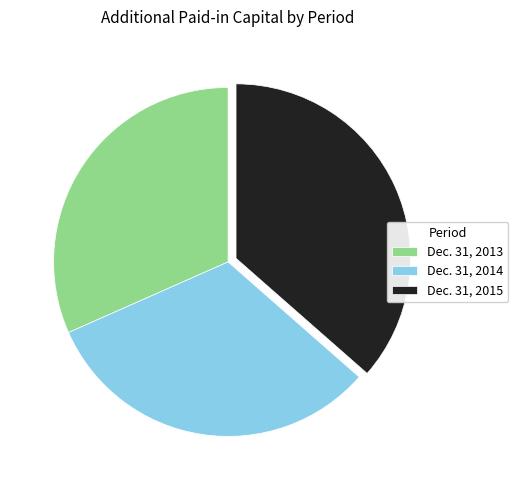

Which slice is the largest?

Dec. 31, 2015